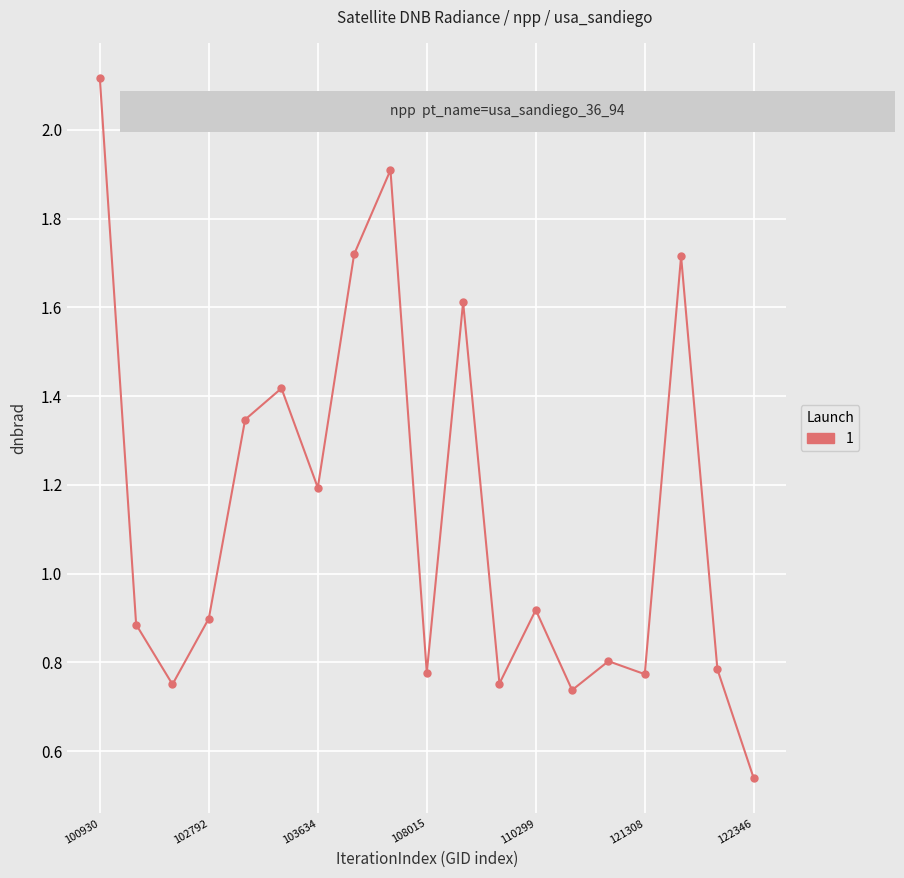

What is the maximum value shown in the chart?

2.1